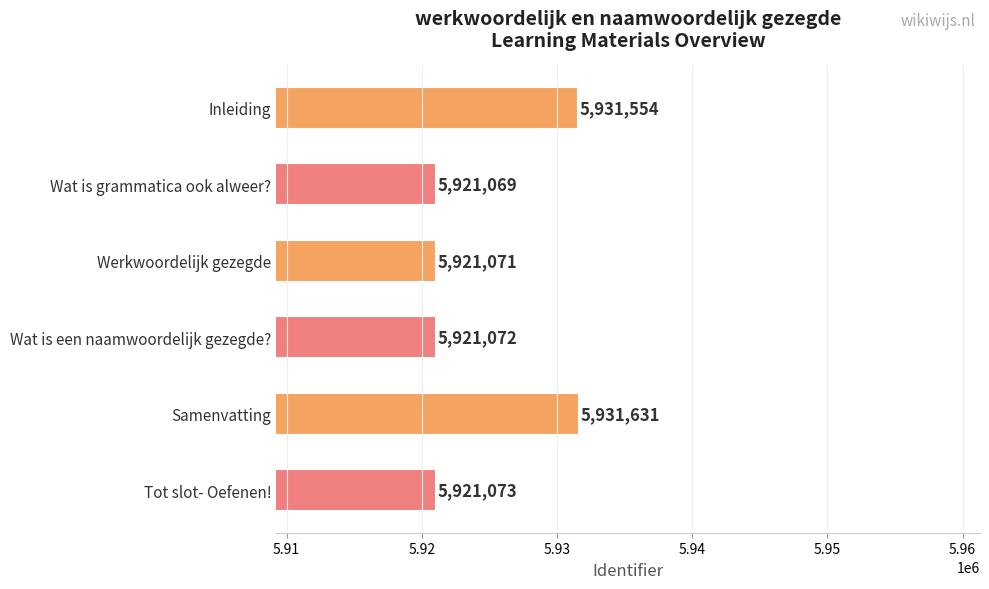

How many bars are there in total?

6